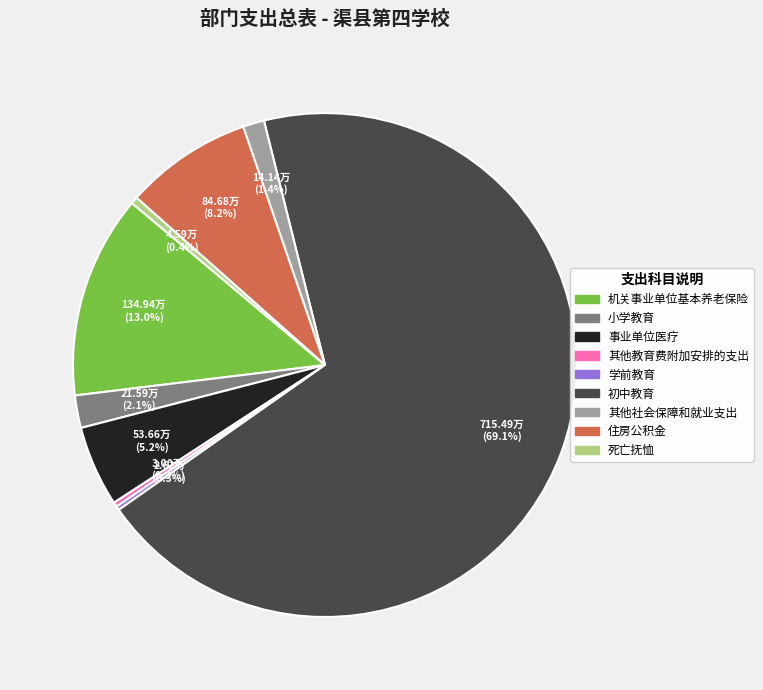

What percentage is the 事业单位医疗 slice, to the nearest percent?

5%